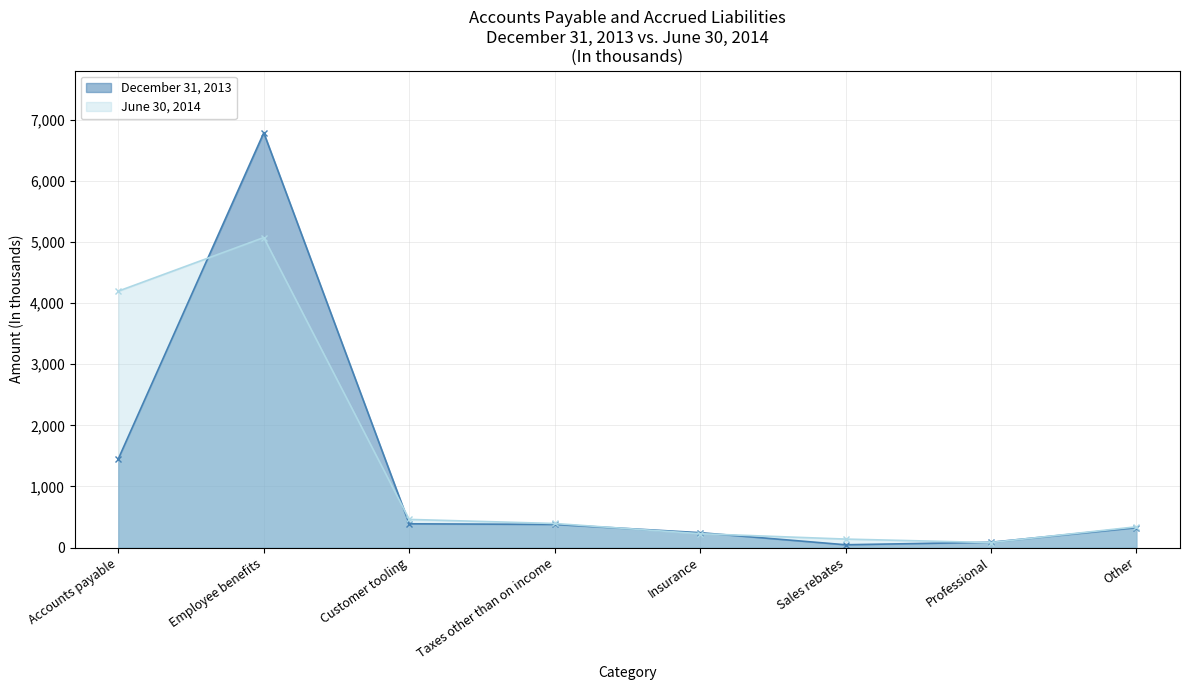

Which has a higher value, Insurance or Sales rebates?

Insurance